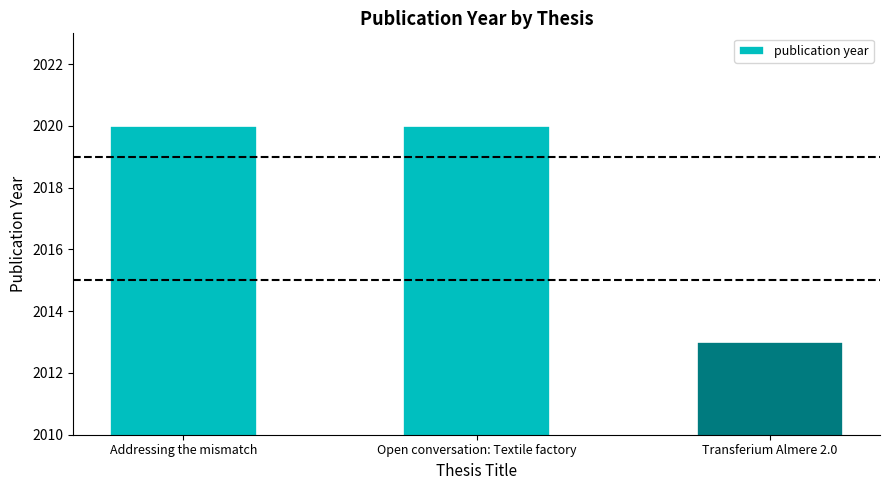

What is the smallest value displayed?

2013